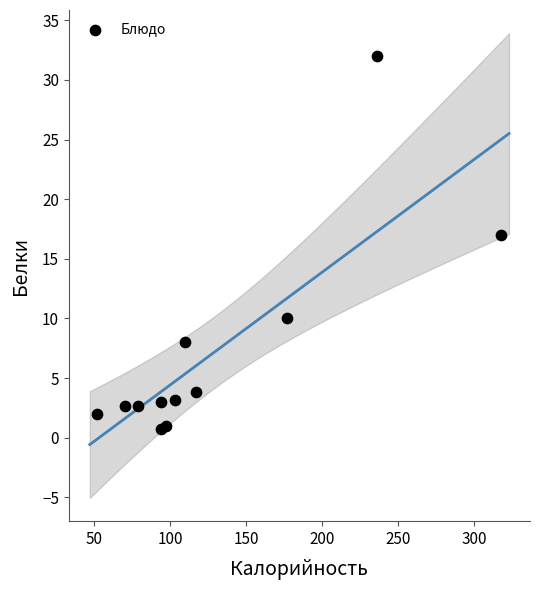

What Y value in the scatter plot is closest to 16?

17.0